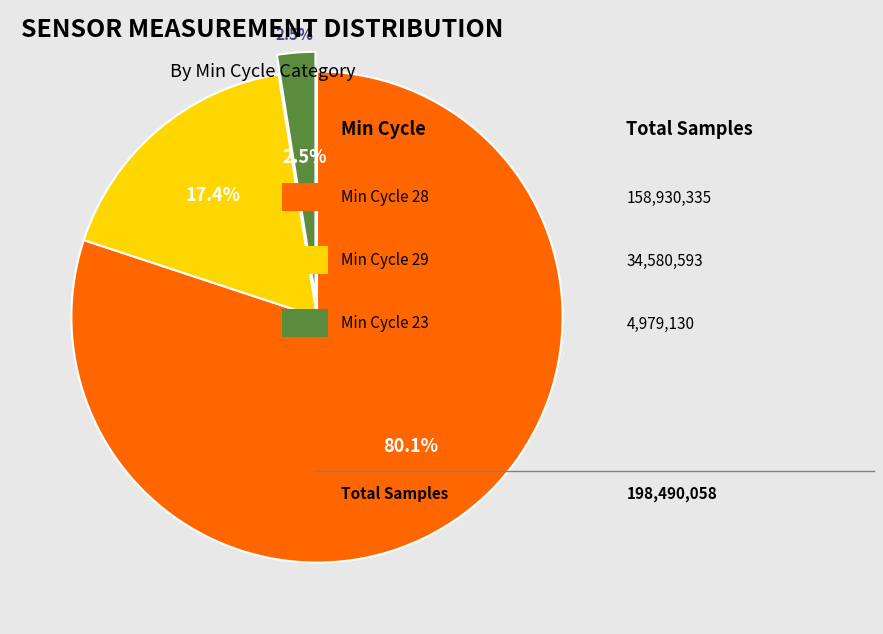

True or false: 28 accounts for 1% of the total.

False